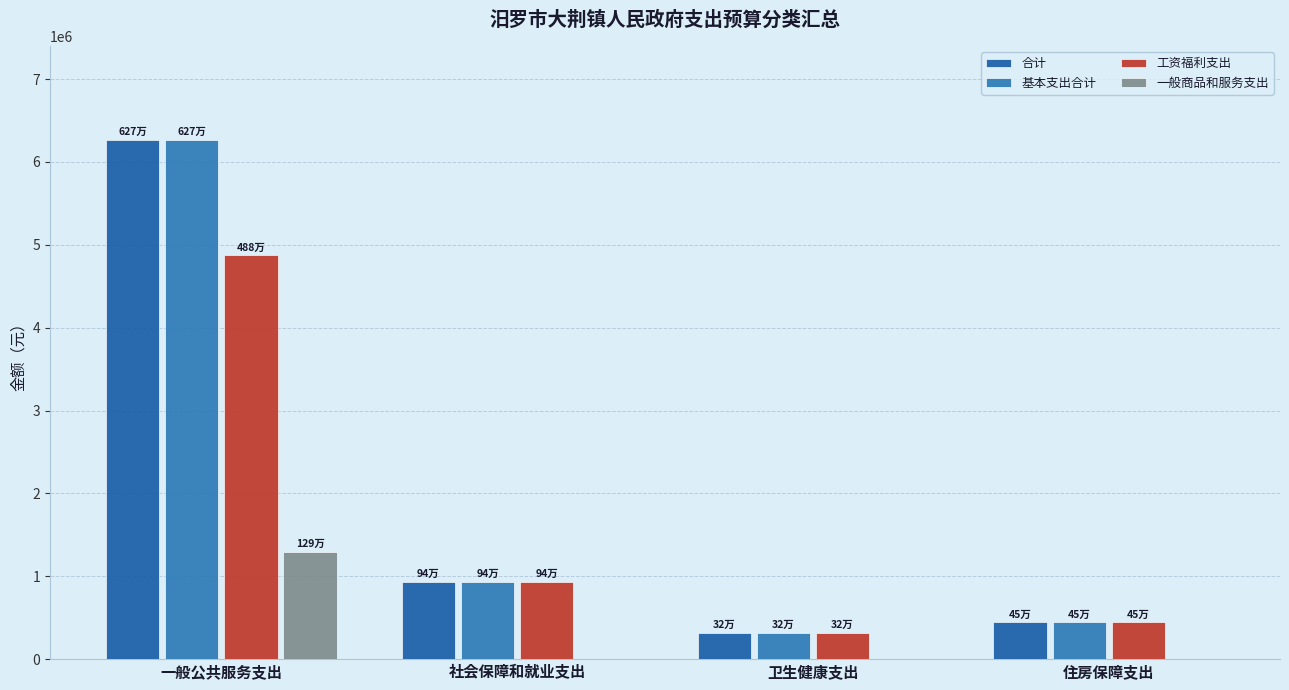

What is the spread (max minus min) of values at 卫生健康支出?

318220.6